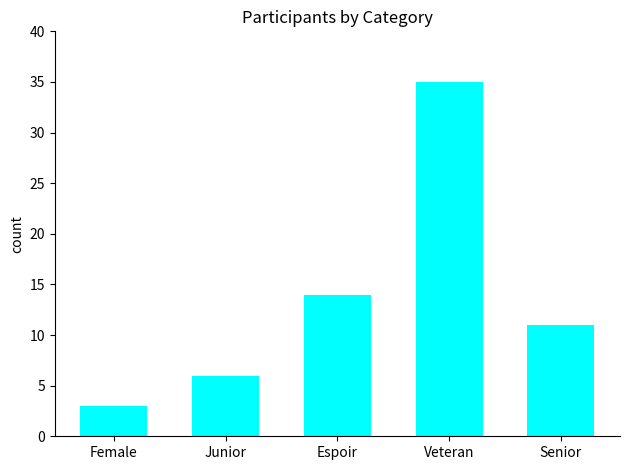

Reading right to left, list all the values displayed in this chart.

11	35	14	6	3